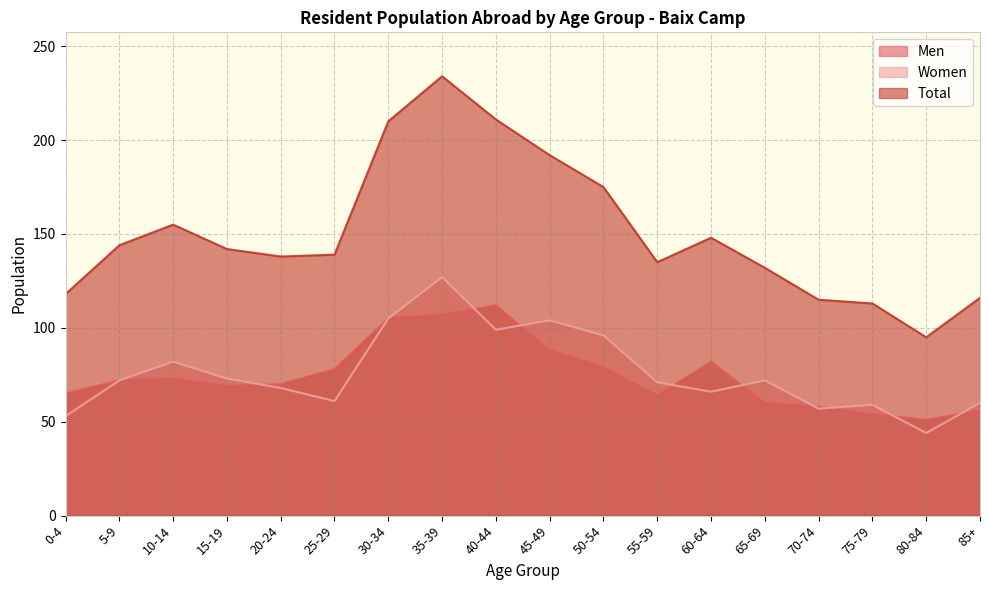

At which category is the sum across all series the highest?

35-39